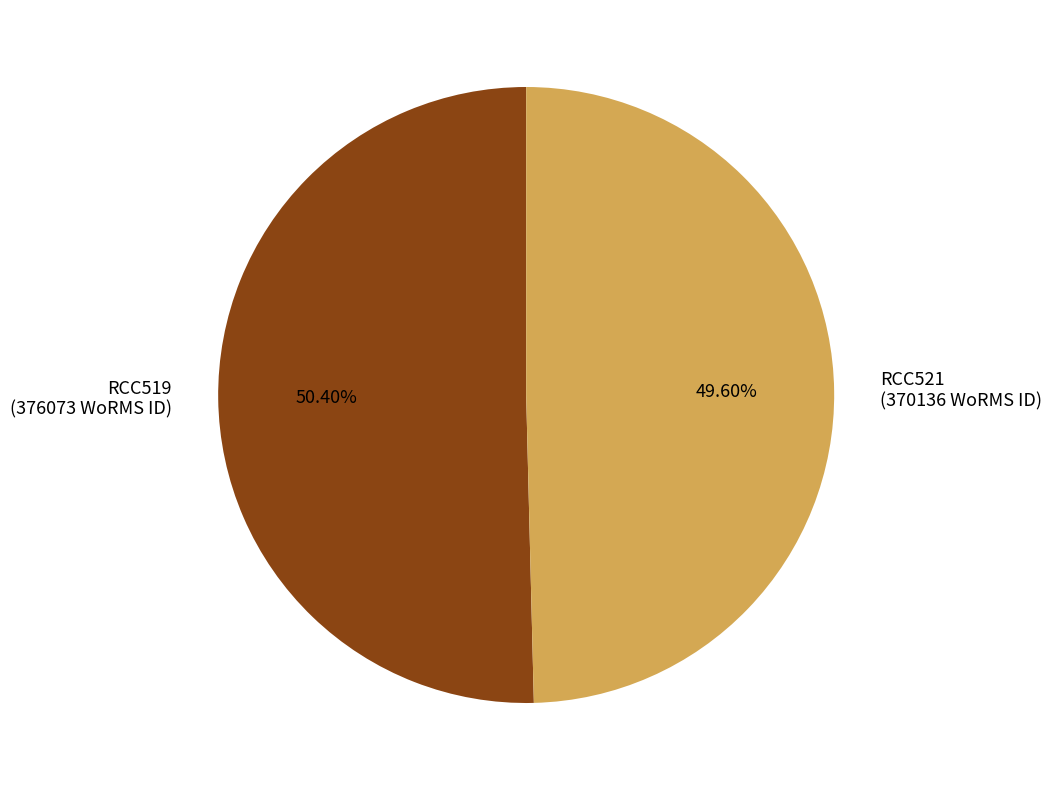

To the nearest percent, what portion does RCC521 represent?

50%